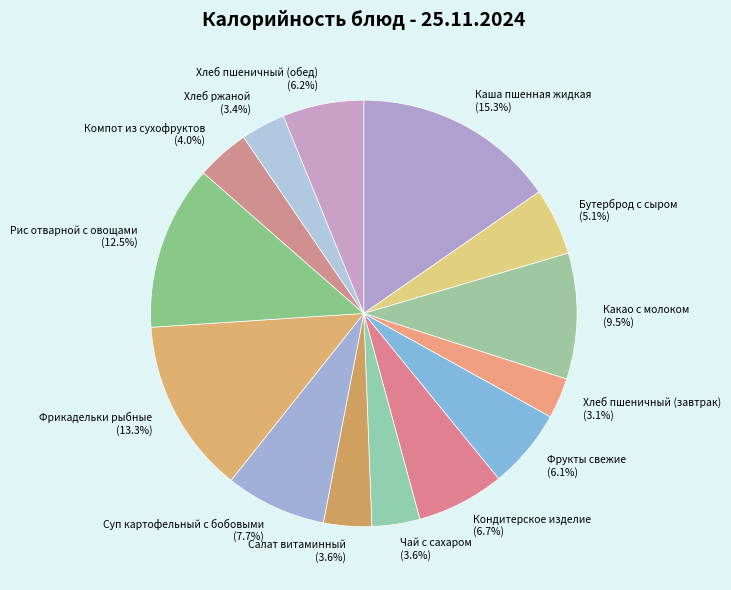

Count the number of slices in the pie.

14